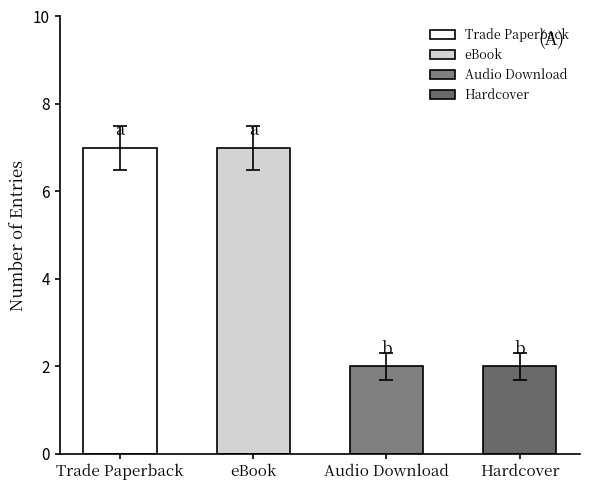

Reading left to right, transcribe all the data shown in this chart.

Trade Paperback=7	eBook=7	Audio Download=2	Hardcover=2